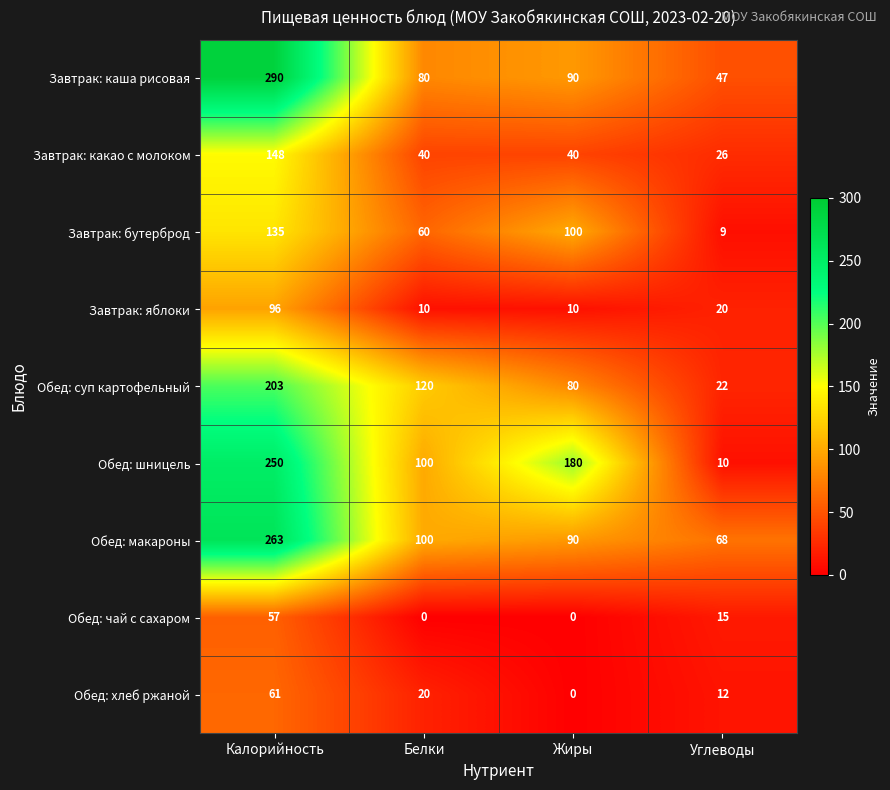

What is the sum of all Обед: хлеб ржаной values?

93